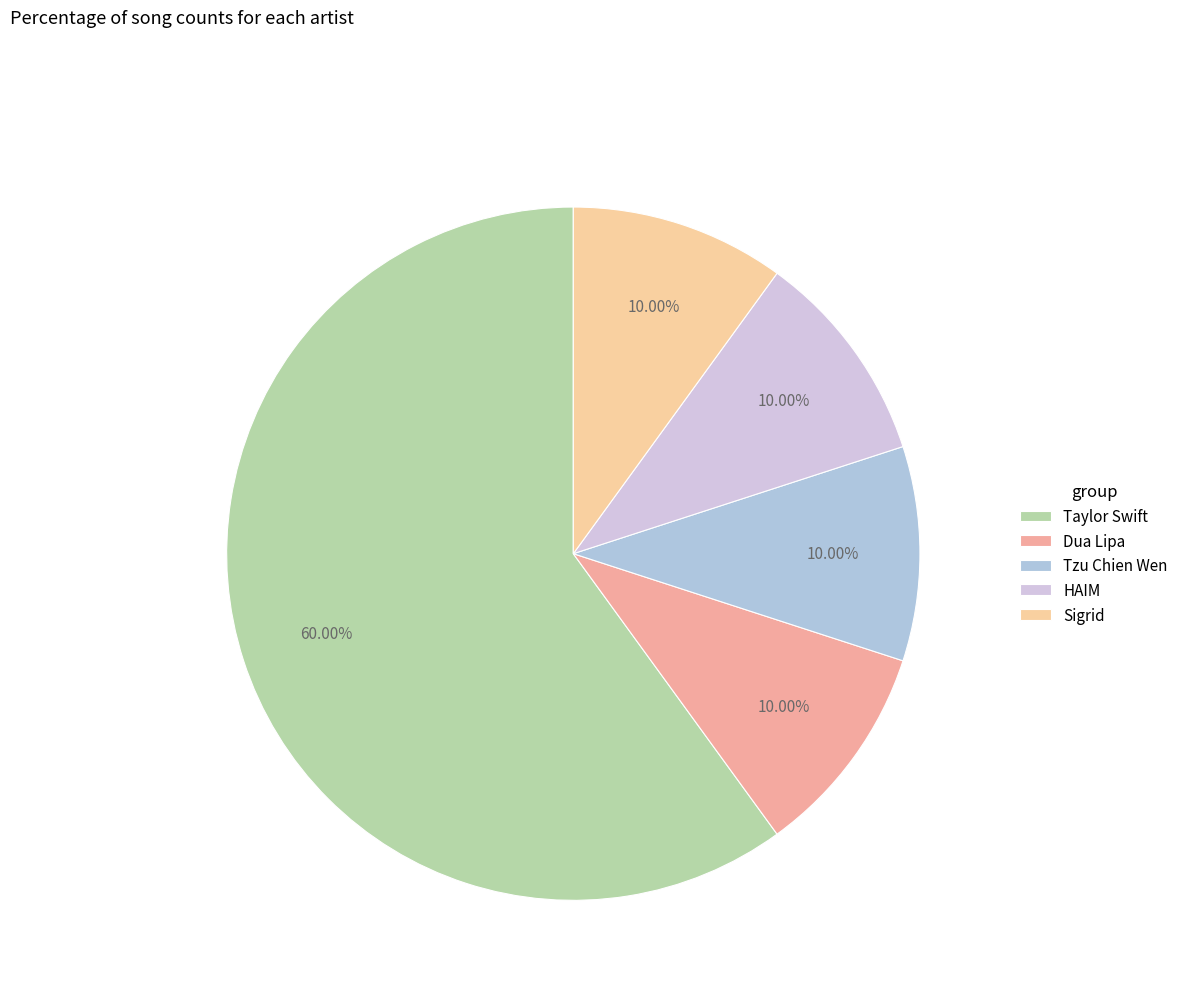

What percentage is NOT represented by Tzu Chien Wen?

90.0%